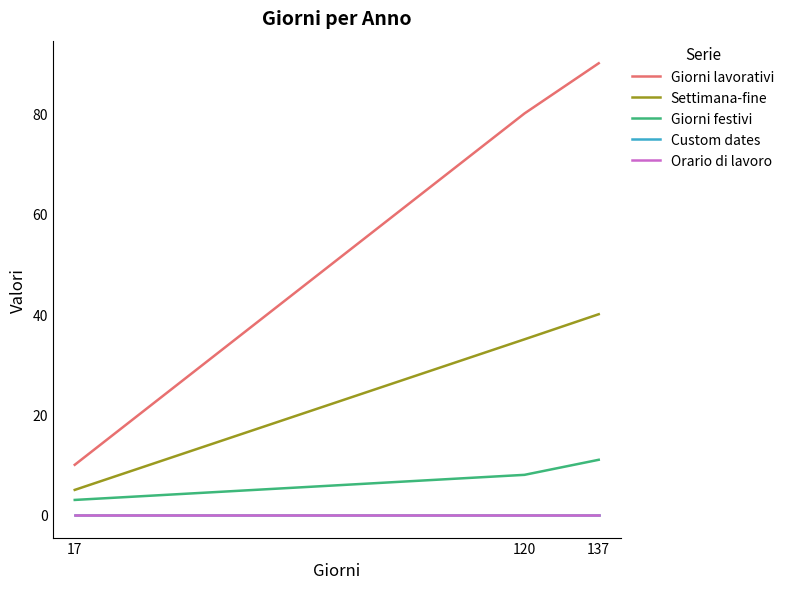

The value of Settimana-fine at 17 is 5. True or false?

True